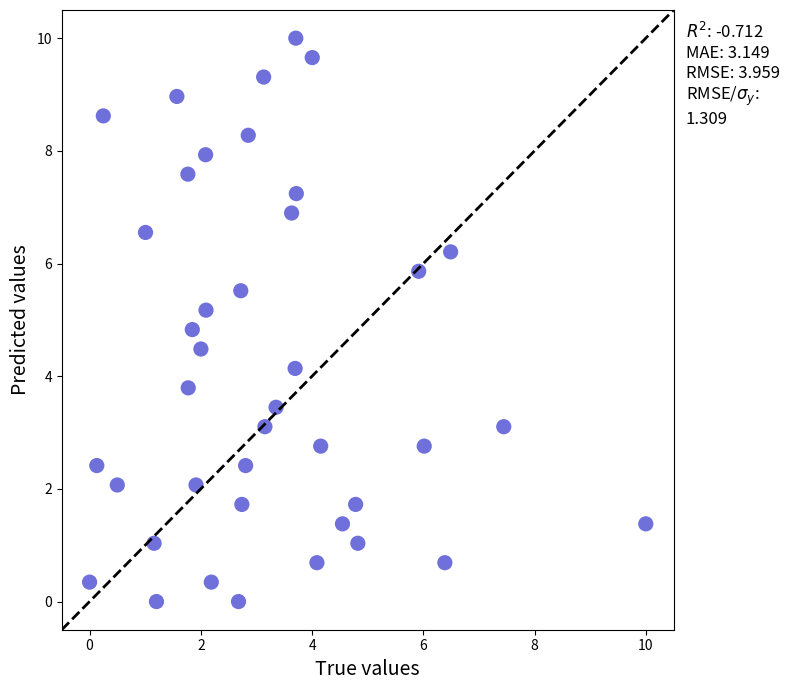

What is the range of Y values (max minus min)?

10.0